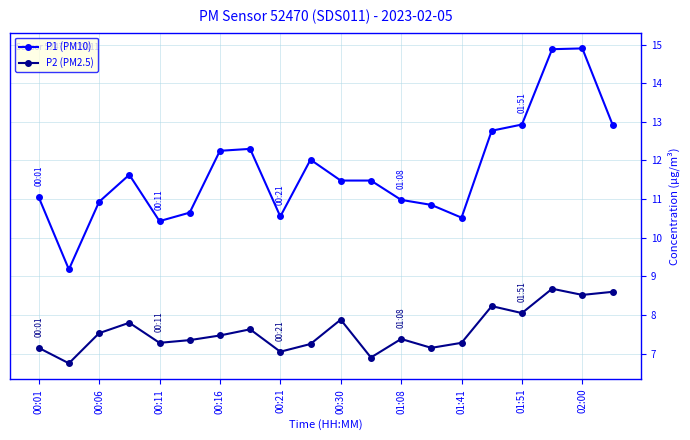

What is the difference between the maximum and minimum values in the P2 (PM2.5) series?

1.9